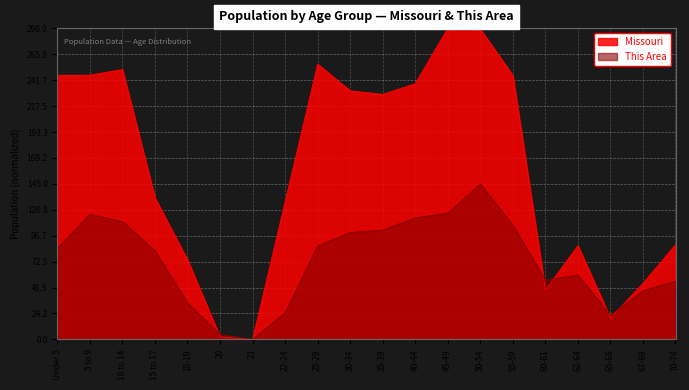

What is the difference between the second highest and minimum values in the Missouri series?

289.2